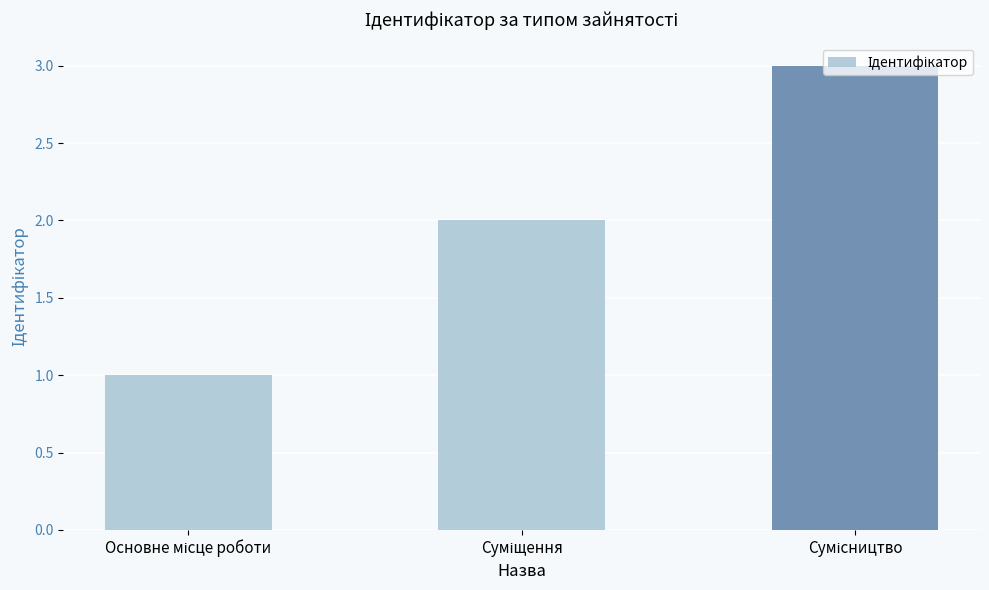

How many bars are there in total?

3